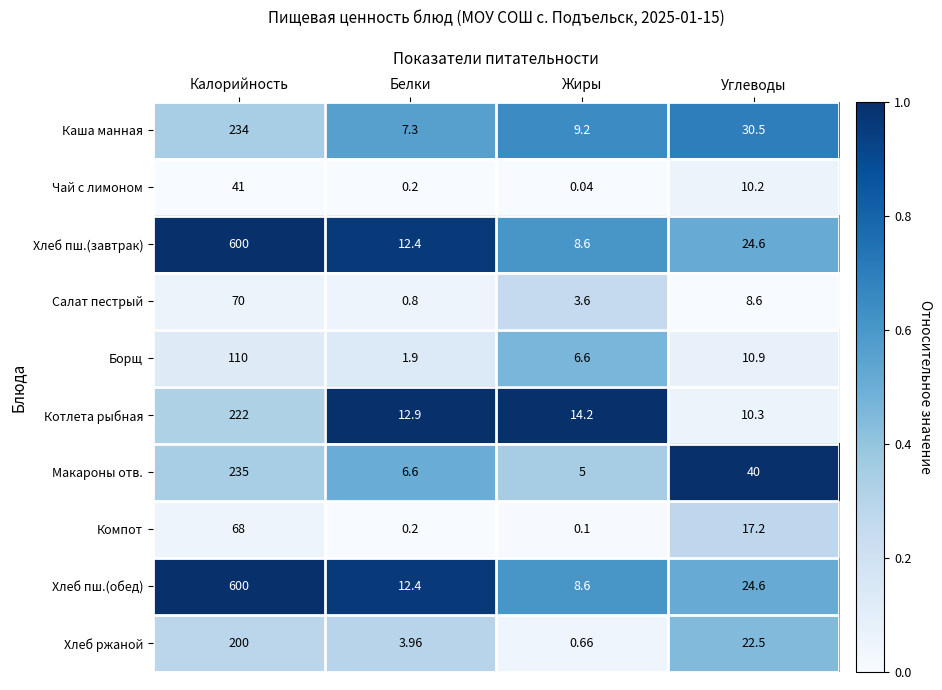

List the labels in order of Макароны отв. value, smallest first.

Жиры, Белки, Углеводы, Калорийность